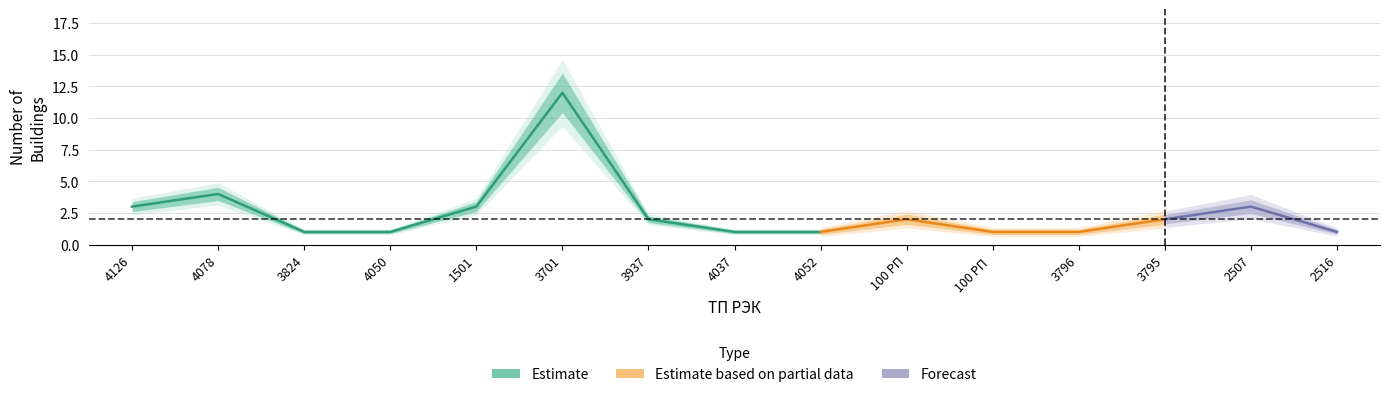

The chart shows a value of 1 at 14. True or false?

True